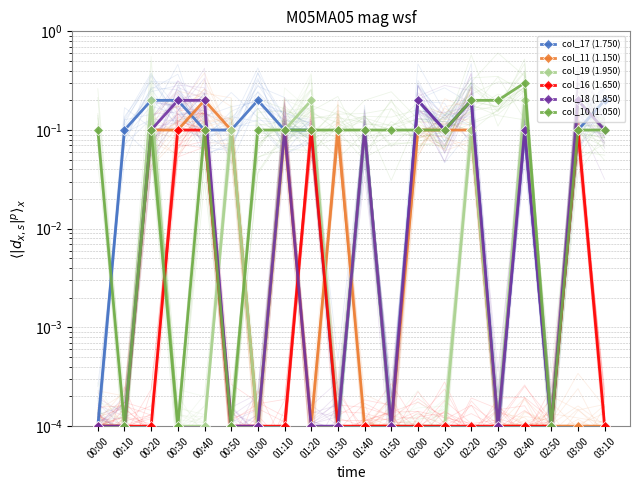

What is the maximum value for col_10 (1.050)?

0.3